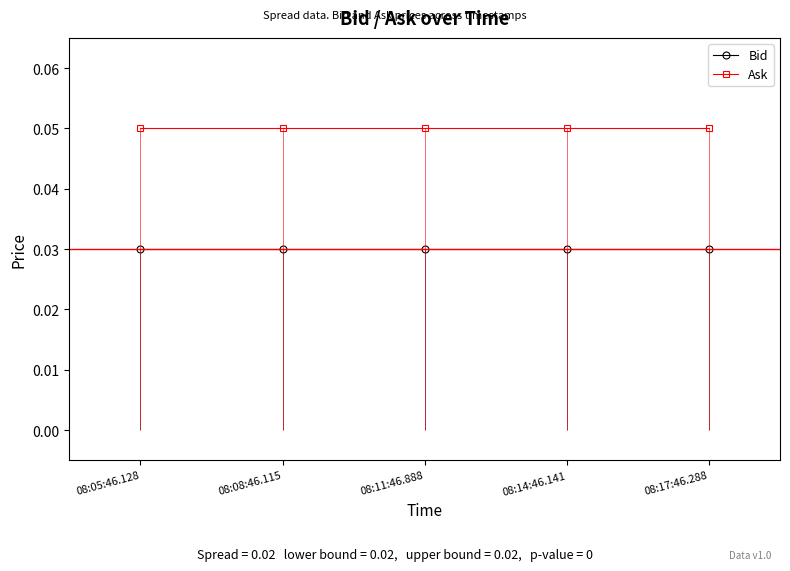

True or false: Bid has a value of 0.0 at 08:11:46.888.

True